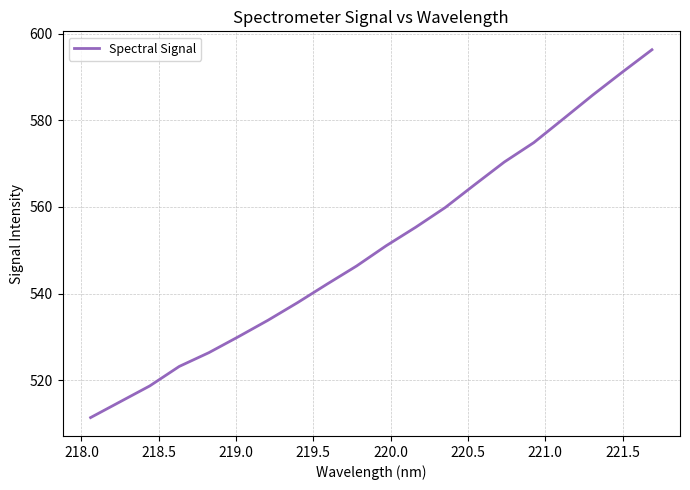

What is the minimum value shown in the chart?

511.4